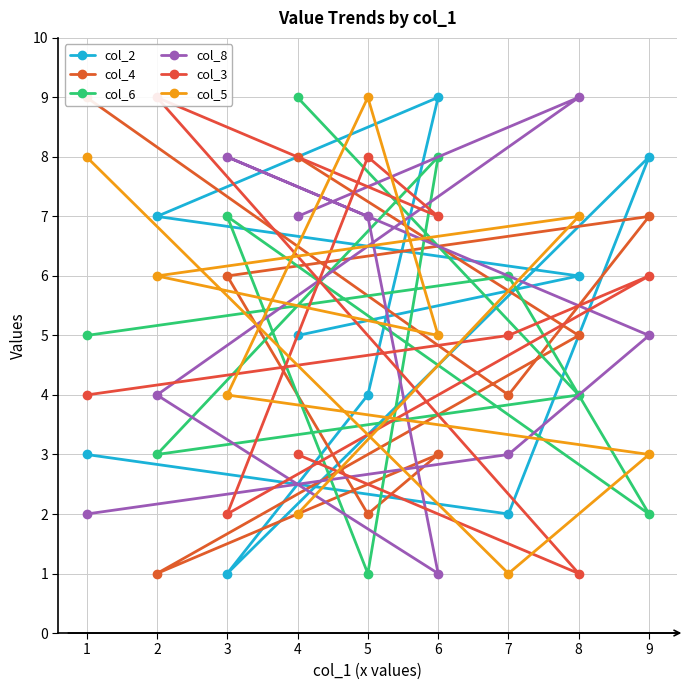

How many lines are shown in the chart?

6